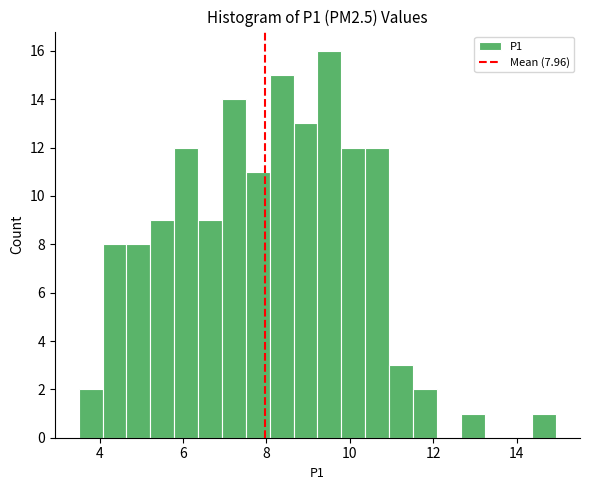

Read against the x-axis, roughly where is the centre of the tallest bar?

9.6